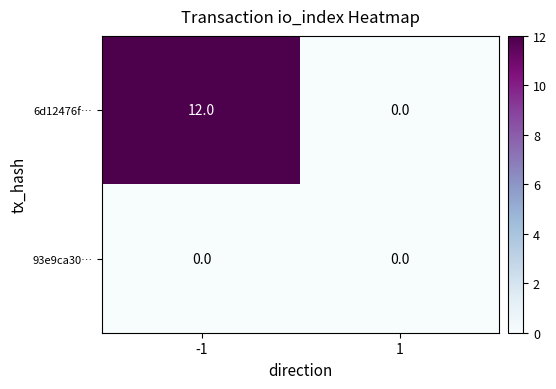

Read the 6d12476f… value at -1, to the nearest 5.

10